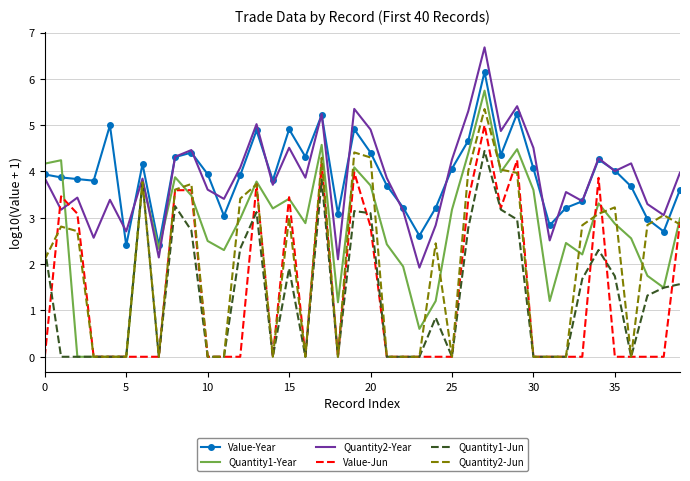

Rank the series by their maximum value, from lowest to highest.

Quantity1-Jun, Value-Jun, Quantity2-Jun, Quantity1-Year, Value-Year, Quantity2-Year